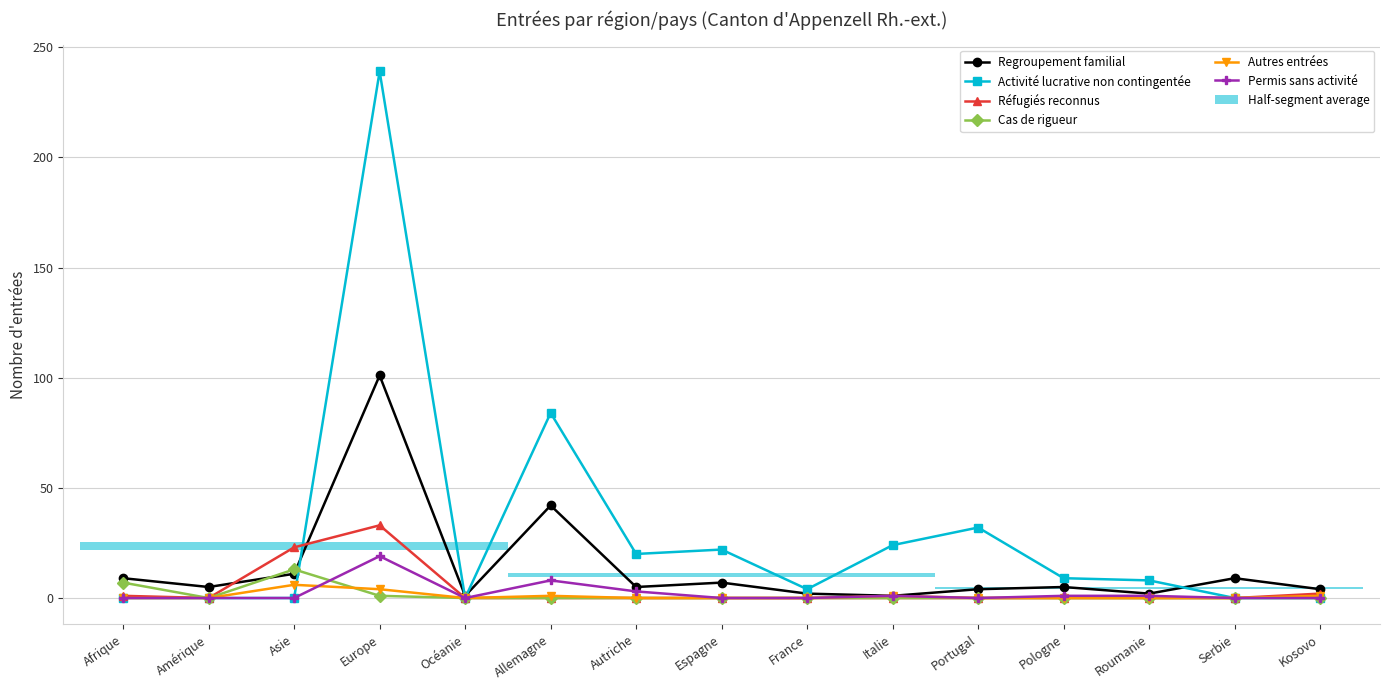

Is the value of Activité lucrative non contingentée at Amérique greater than the value of Autres entrées at Allemagne?

No